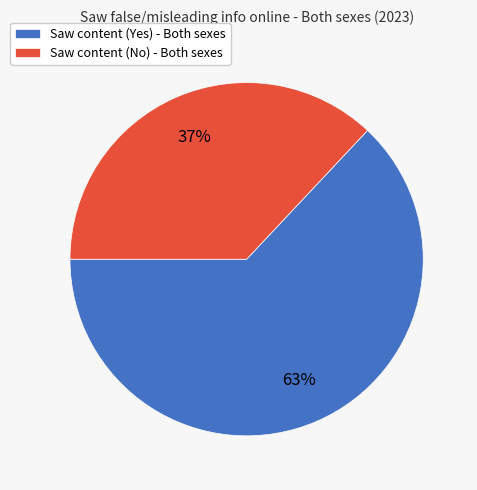

To the nearest percent, what percentage of the pie is Saw content (Yes) - Both sexes?

63%